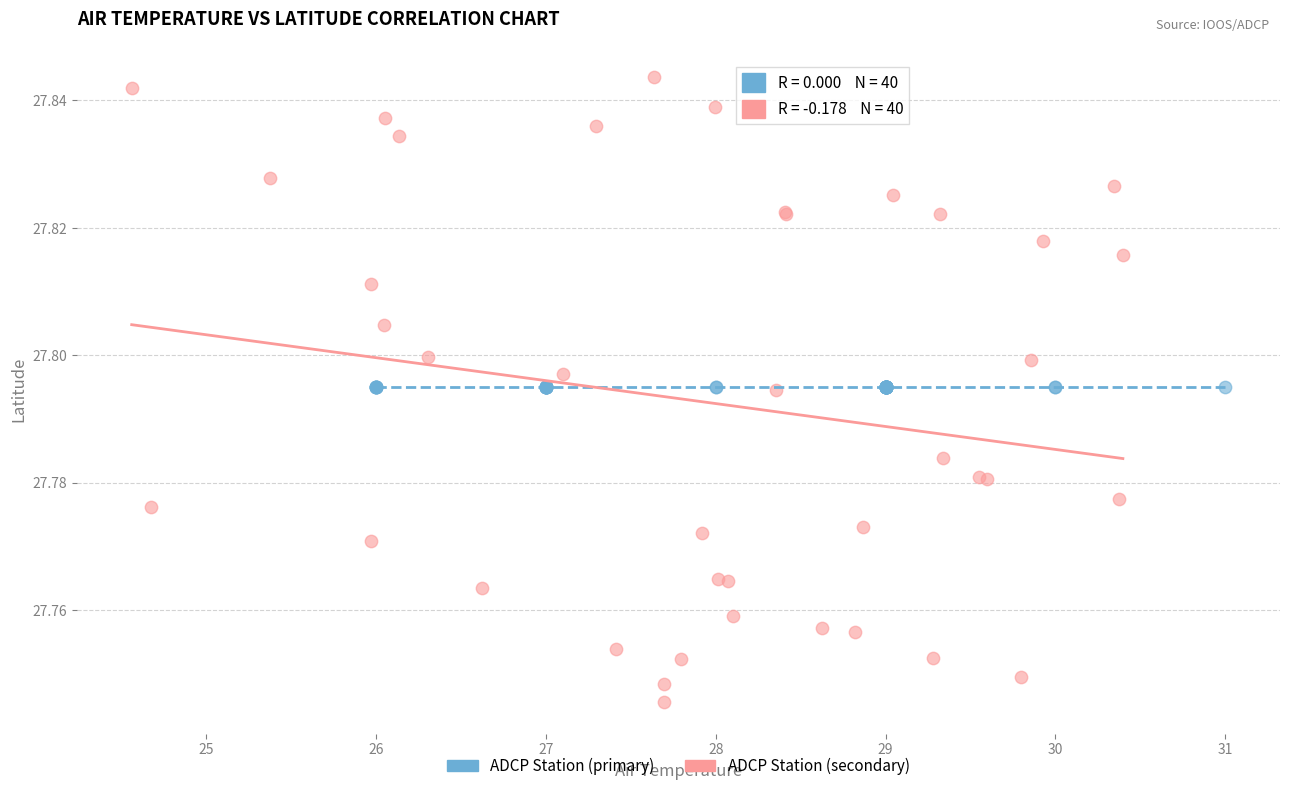

Which series contains the lowest Y value?

ADCP Station (secondary)